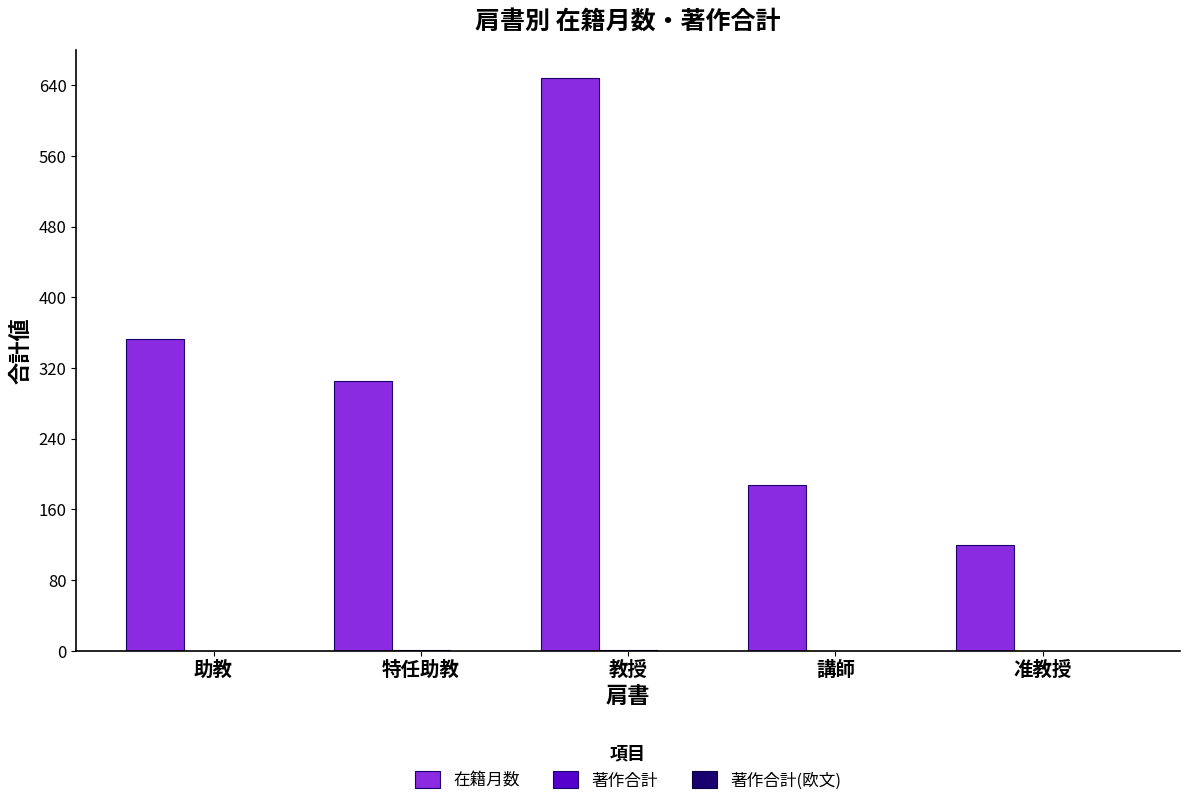

What is the sum of all 在籍月数 values?

1614